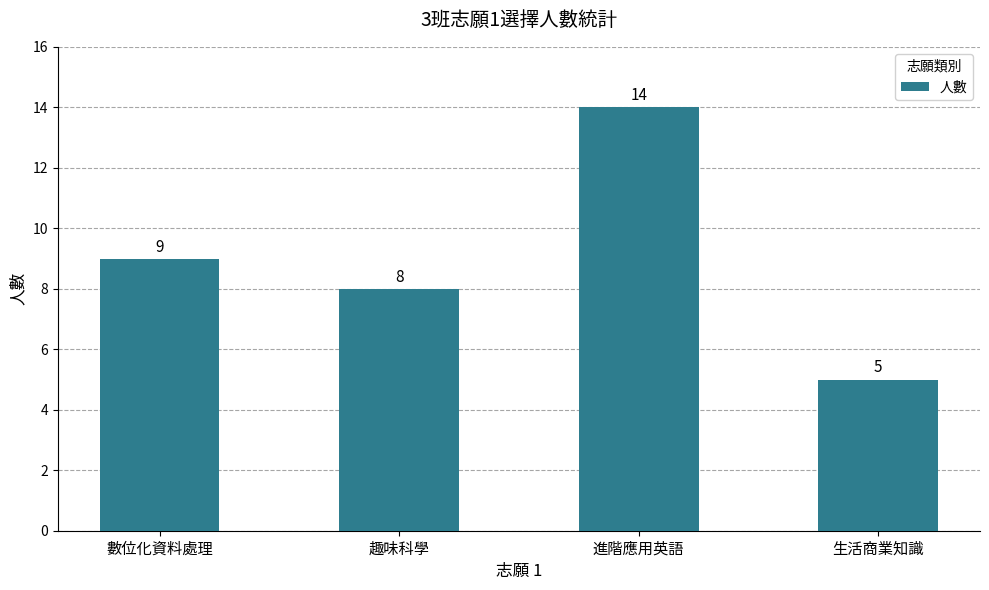

Reading left to right, transcribe all the data shown in this chart.

9	8	14	5